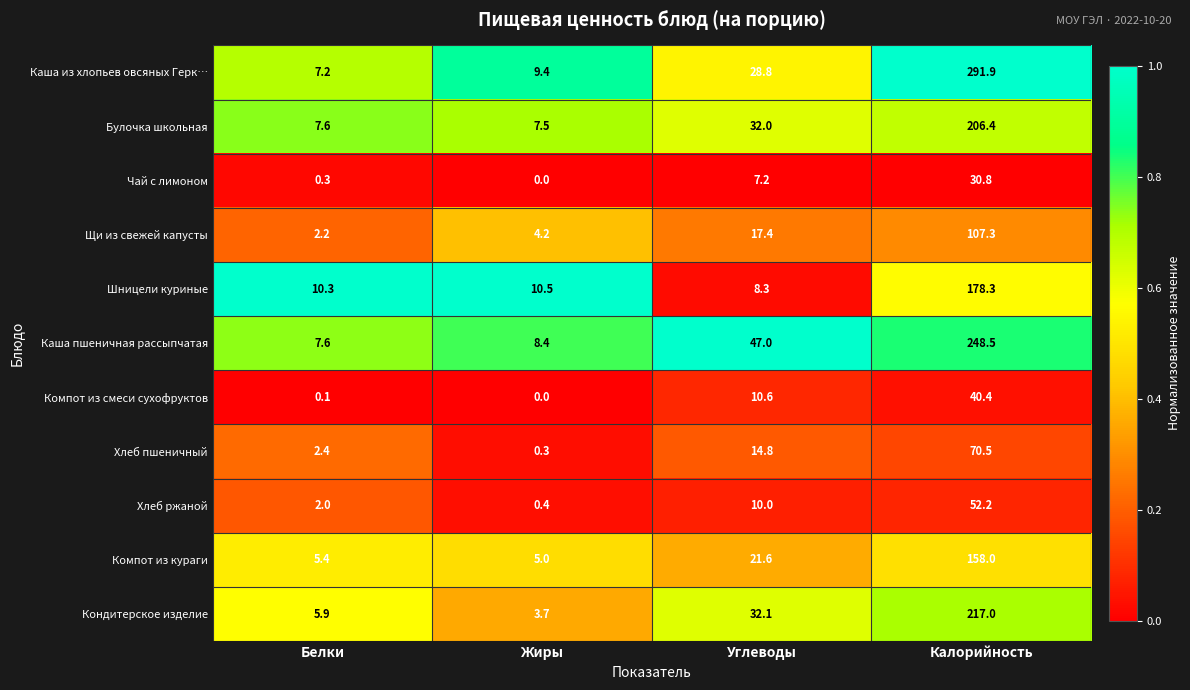

The value of Хлеб ржаной at Белки is 1.3. True or false?

False